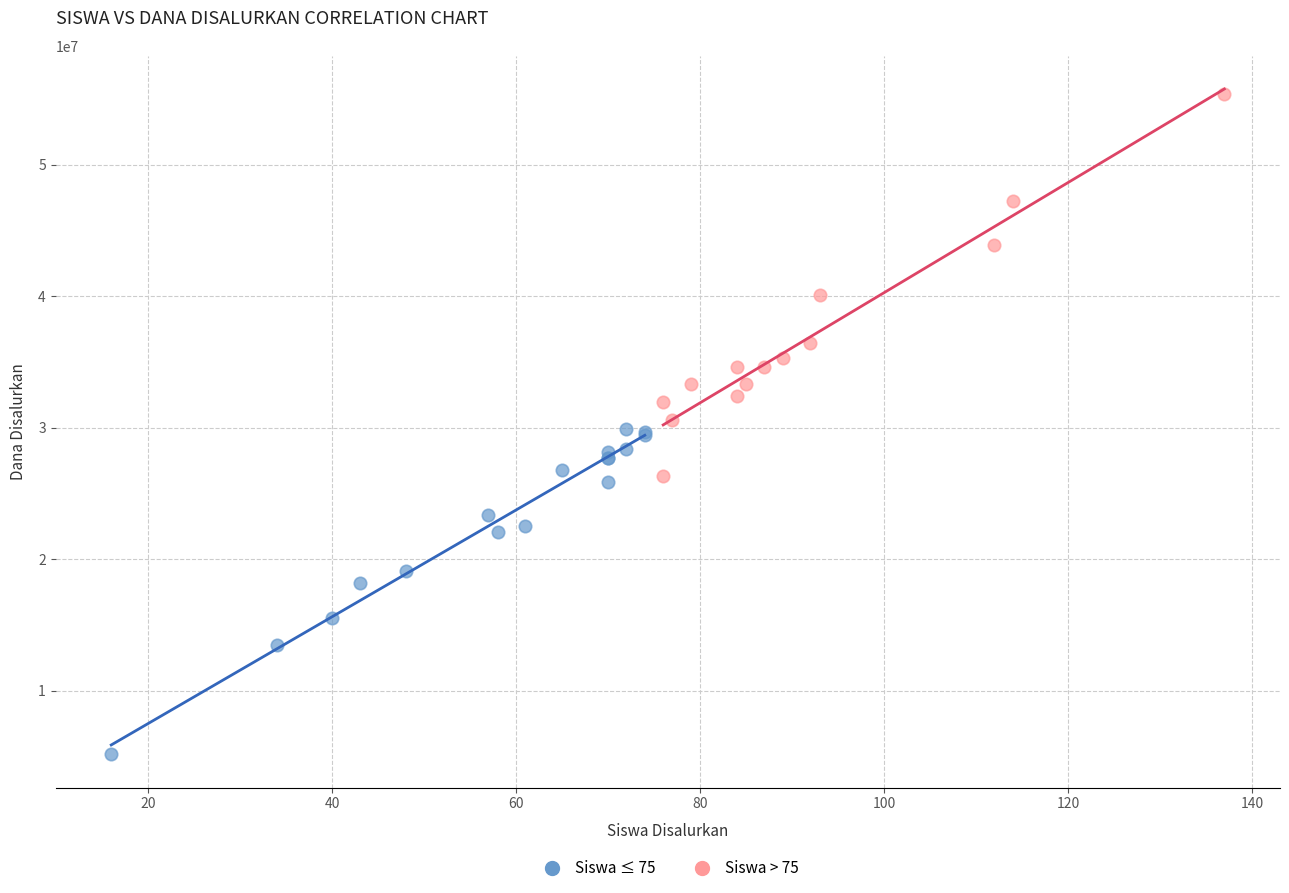

Which series contains the lowest Y value?

Siswa ≤ 75